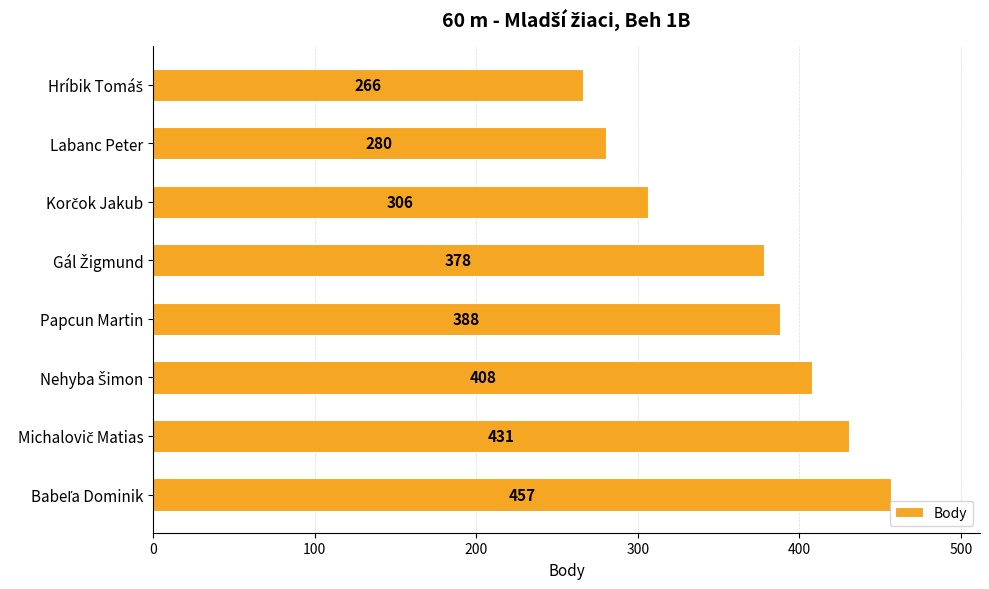

Is it true that the value at Labanc Peter is 280?

True